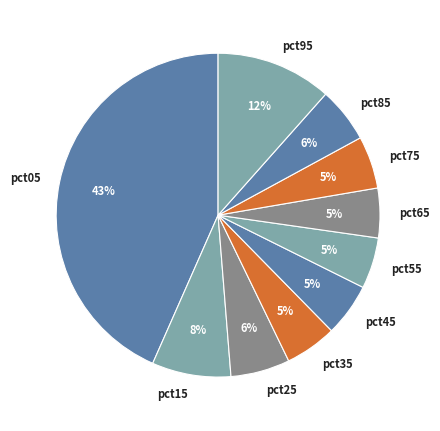

Count the number of slices in the pie.

10